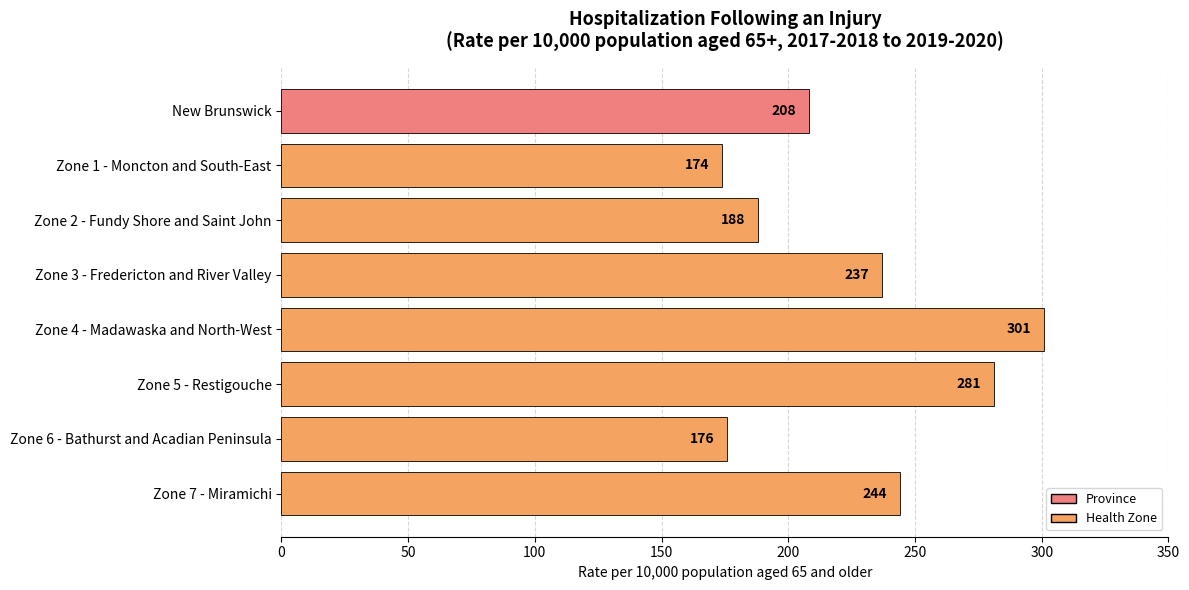

Reading top to bottom, what are all the values shown in this chart?

New Brunswick=208	Zone 1 - Moncton and South-East=174	Zone 2 - Fundy Shore and Saint John=188	Zone 3 - Fredericton and River Valley=237	Zone 4 - Madawaska and North-West=301	Zone 5 - Restigouche=281	Zone 6 - Bathurst and Acadian Peninsula=176	Zone 7 - Miramichi=244